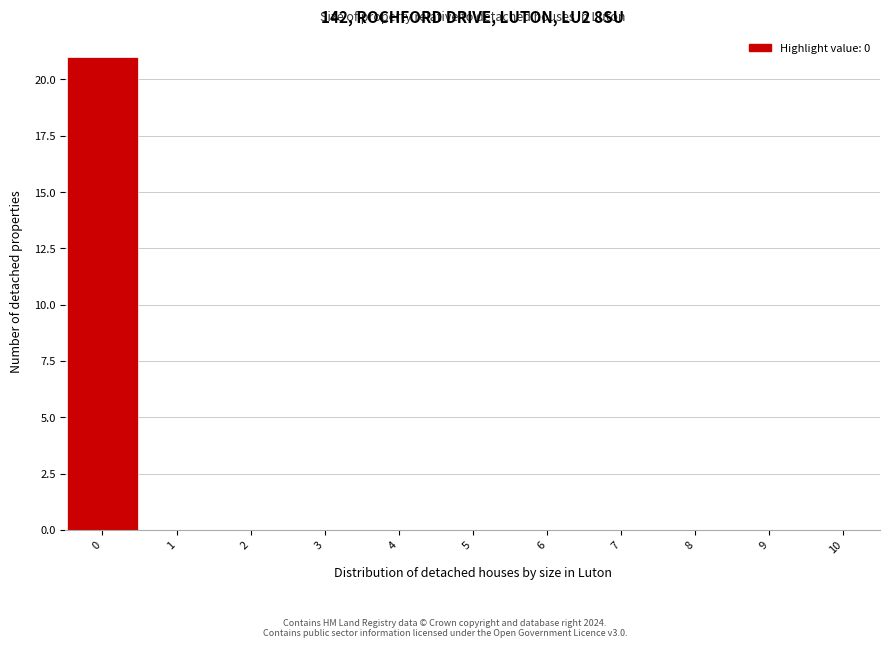

Reading left to right, transcribe this chart: for each bar, give the range it covers on the x-axis and its height. The values are not printed on the chart, so give them approximately, as read against the axis.

-0.5 to 0.5: 21
0.5 to 1.5: 0
1.5 to 2.5: 0
2.5 to 3.5: 0
3.5 to 4.5: 0
4.5 to 5.5: 0
5.5 to 6.5: 0
6.5 to 7.5: 0
7.5 to 8.5: 0
8.5 to 9.5: 0
9.5 to 10.5: 0